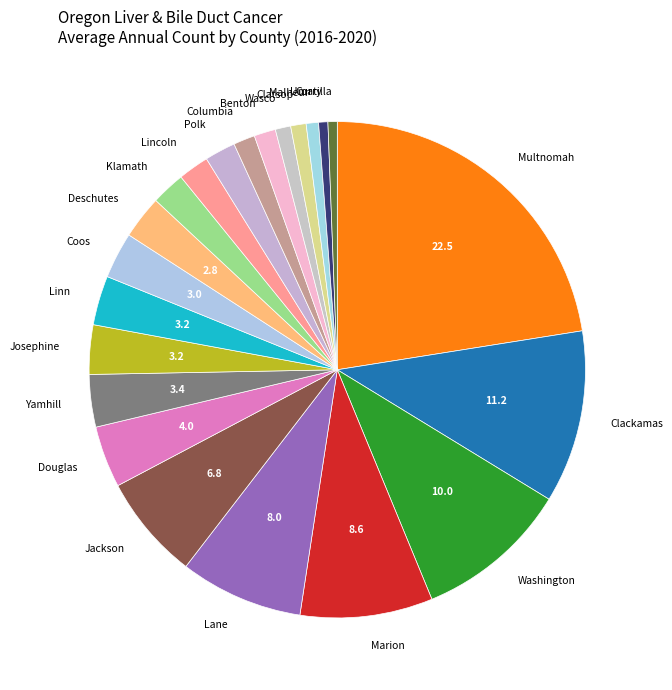

Which slice is the largest?

Multnomah